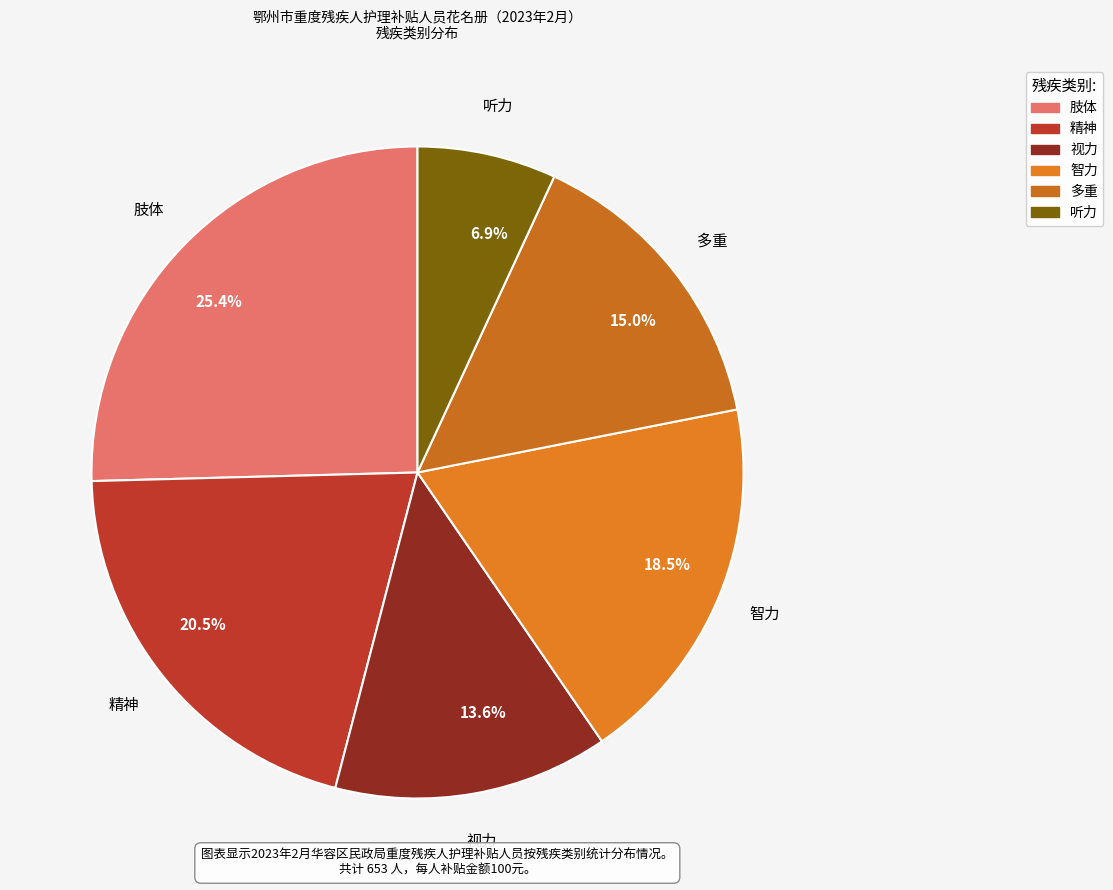

What is the largest slice in the pie chart?

25.4%